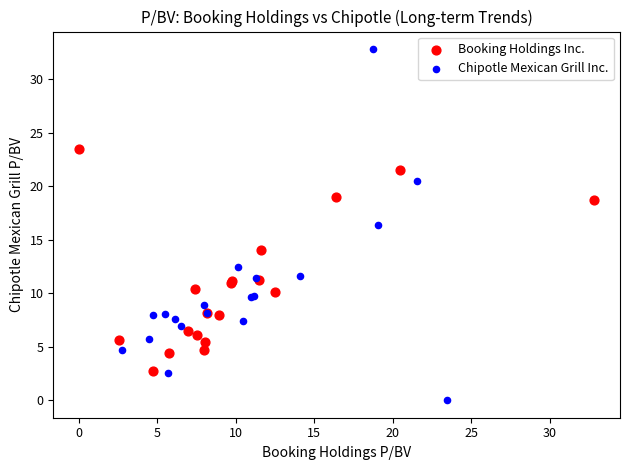

Which series has the largest Y range (max minus min)?

Chipotle Mexican Grill Inc.